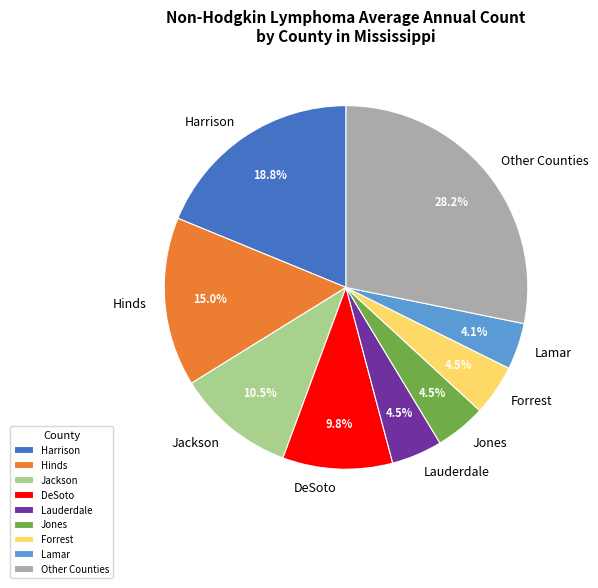

Count the number of slices in the pie.

9